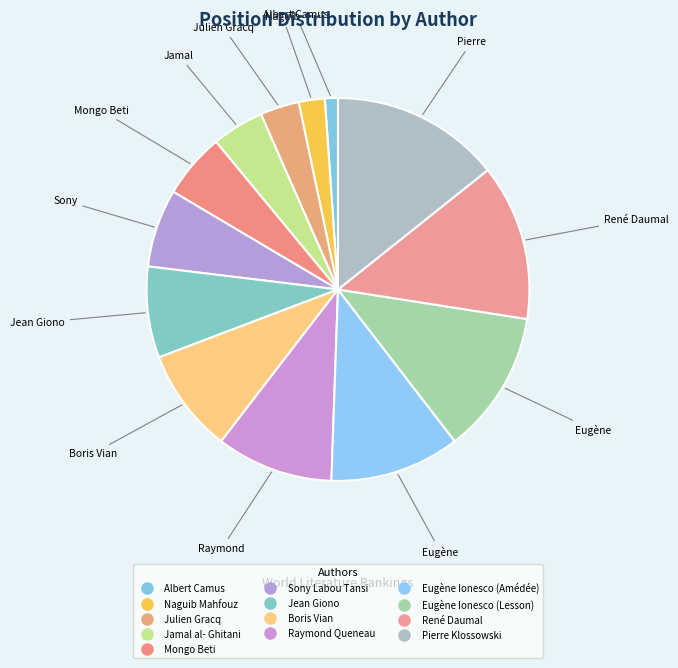

True or false: Julien Gracq accounts for 3% of the total.

True